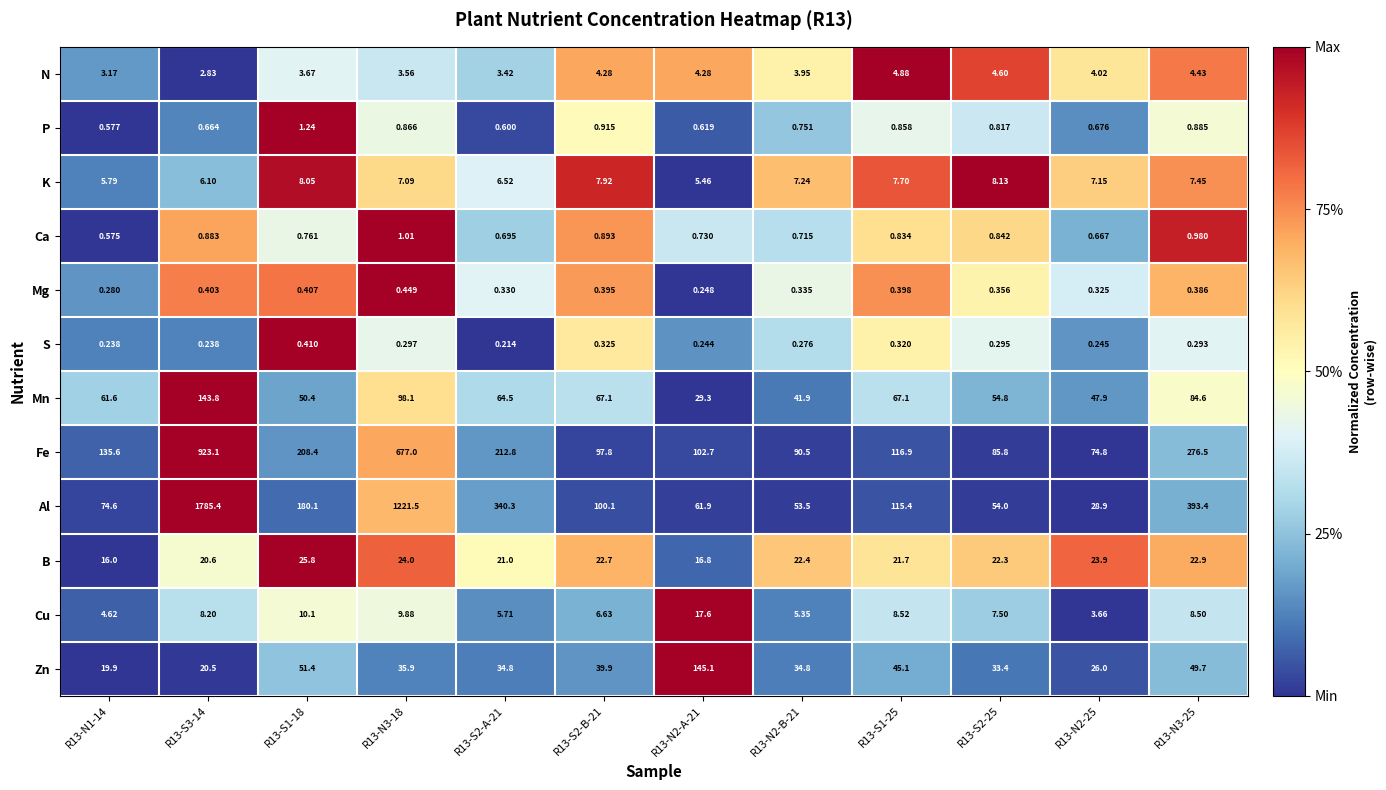

How many data points in Fe are less than 135?

6